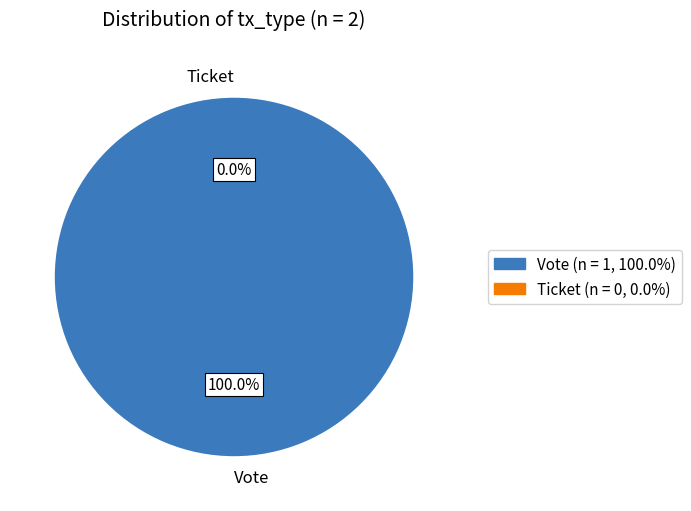

To the nearest percent, what is the combined percentage of Vote and Ticket?

100%